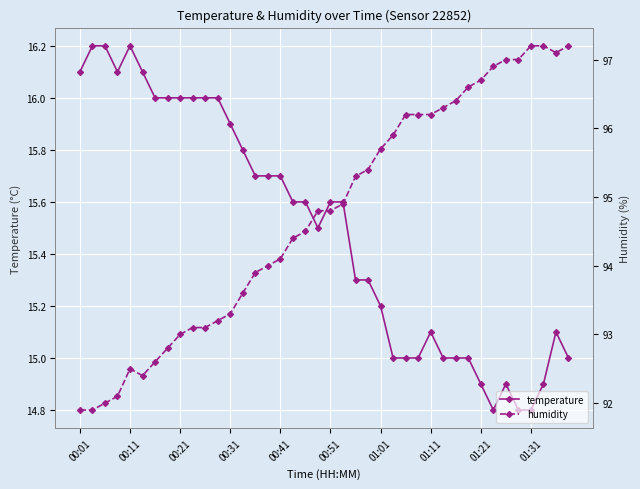

What is the maximum value for temperature?

16.2